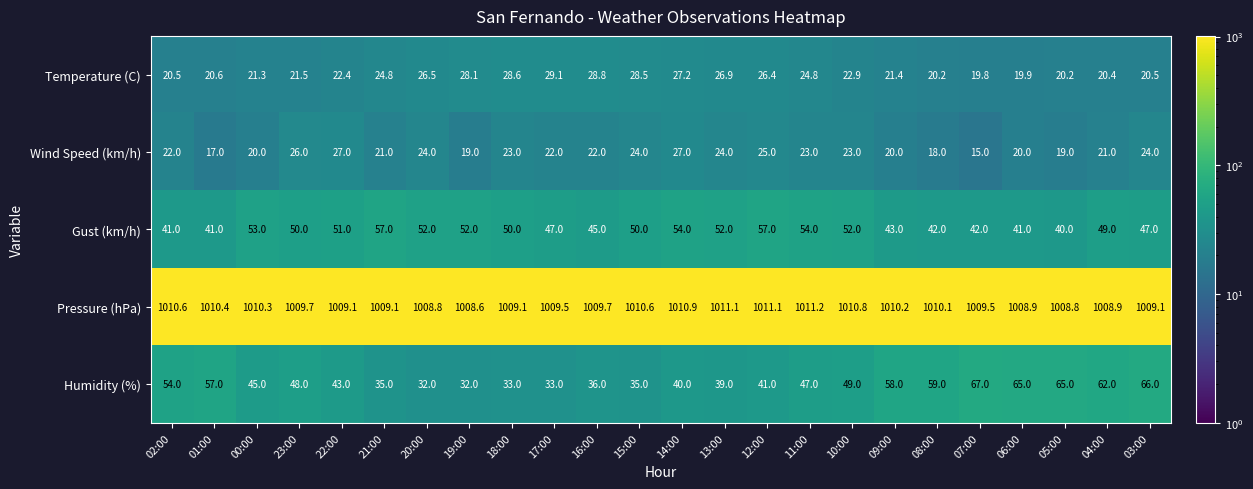

What is the difference between the highest and lowest values at 09:00?

990.2